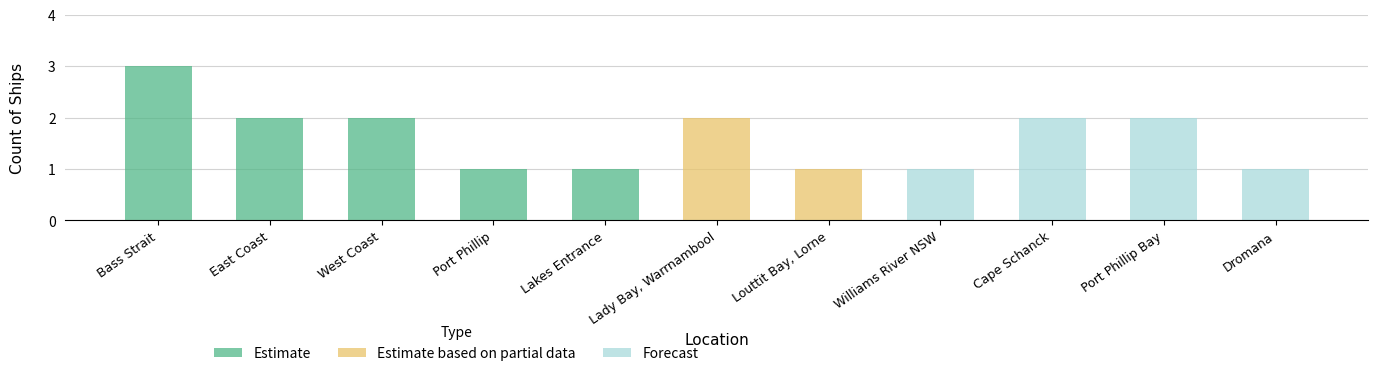

The chart shows a value of 3 at Bass Strait. True or false?

True